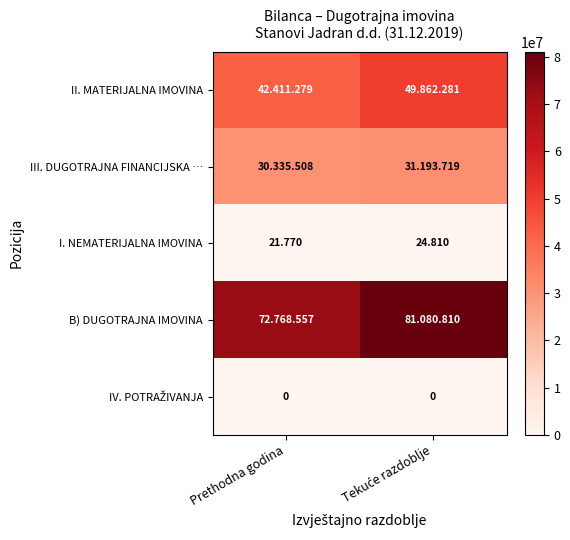

At which category is the sum across all series the highest?

Tekuće razdoblje